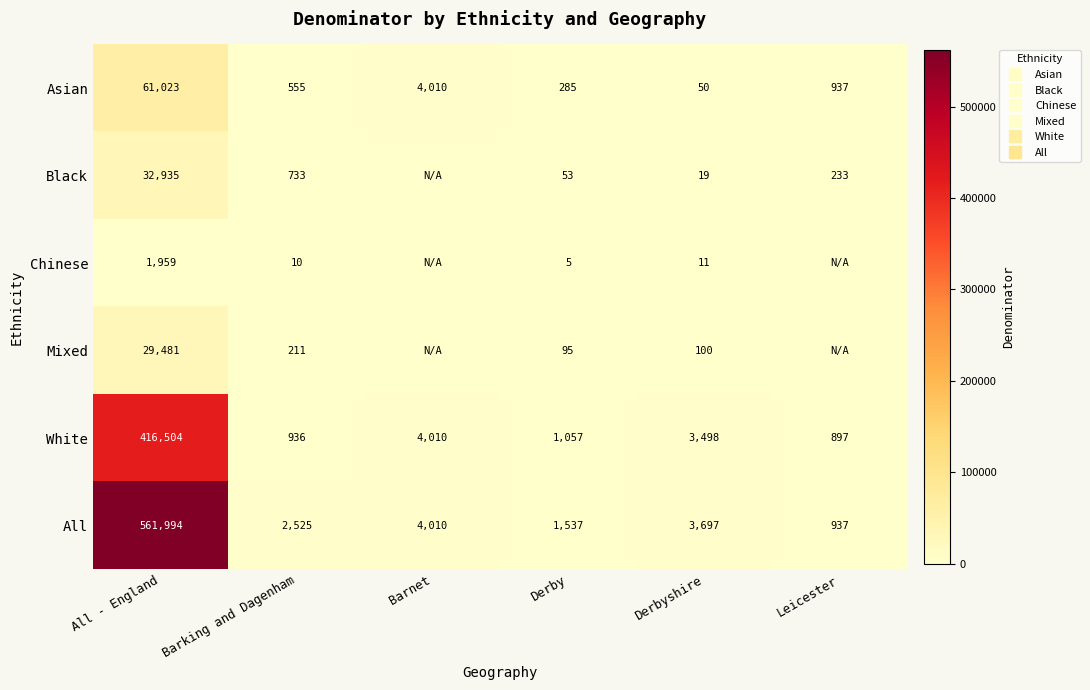

At Barking and Dagenham, list the series in order from smallest to largest.

Chinese, Mixed, Asian, Black, White, All